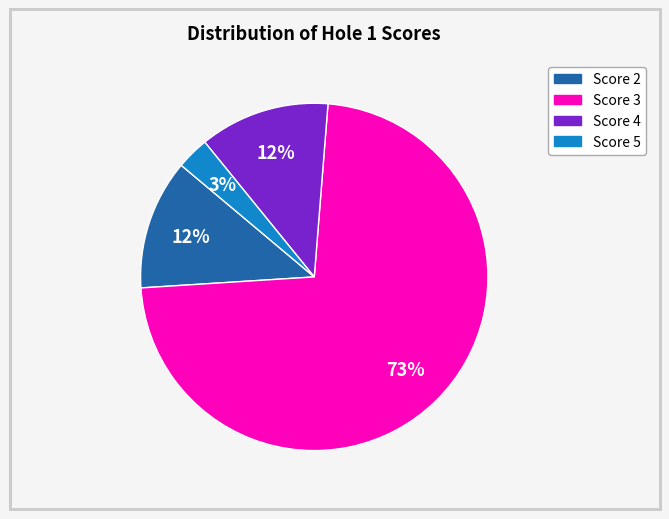

Combined, do Score 2 and Score 5 account for over 50%?

No